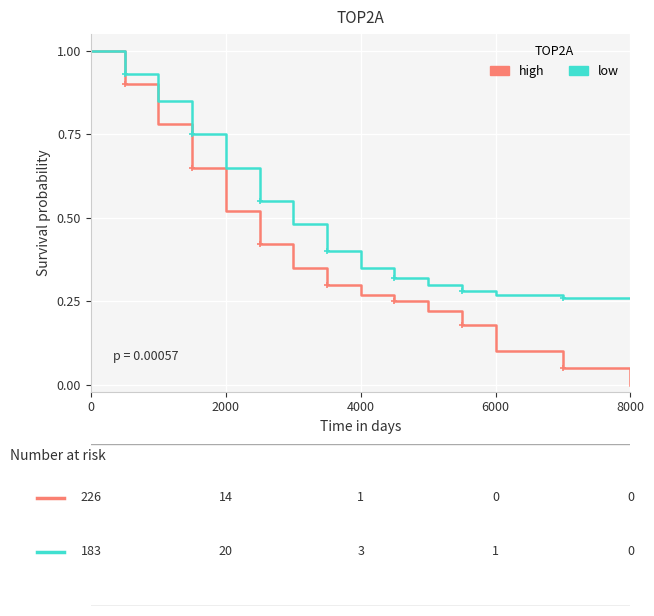

How many lines are shown in the chart?

2